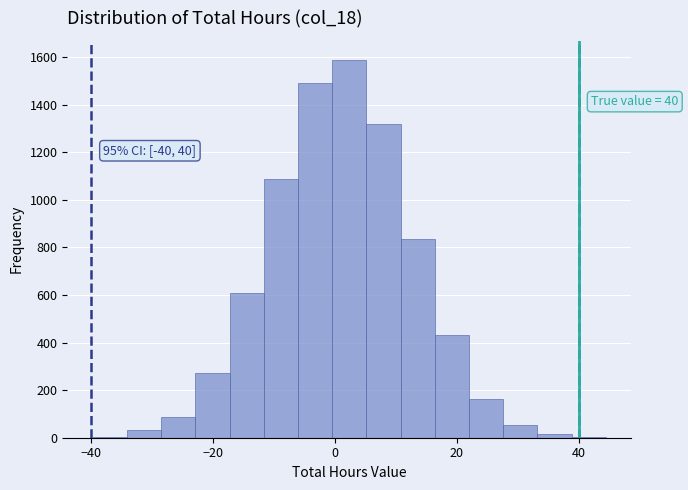

Read against the x-axis, roughly where is the centre of the tallest bar?

2